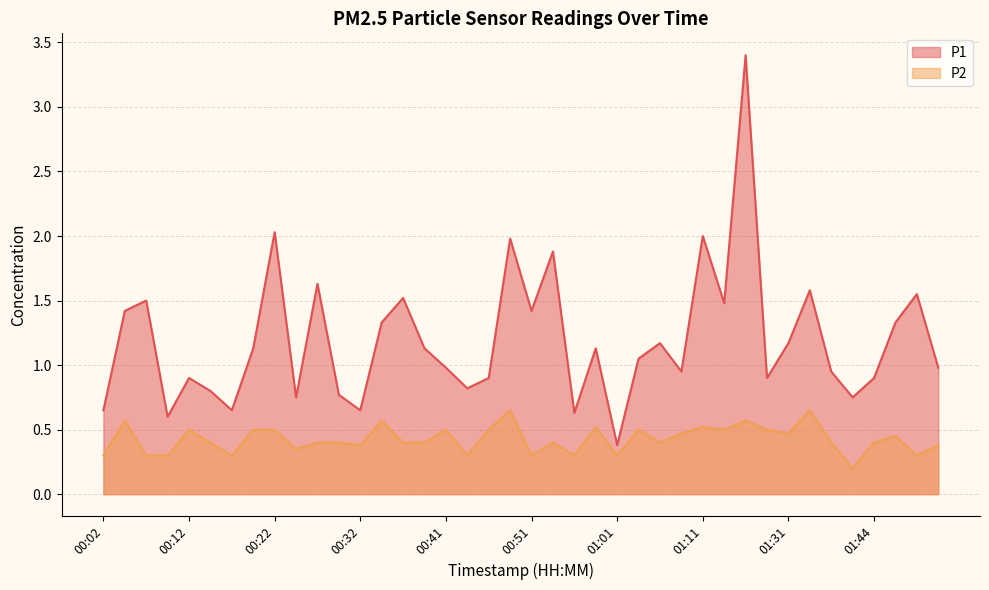

What is the label of the 20th point from the left?

00:49